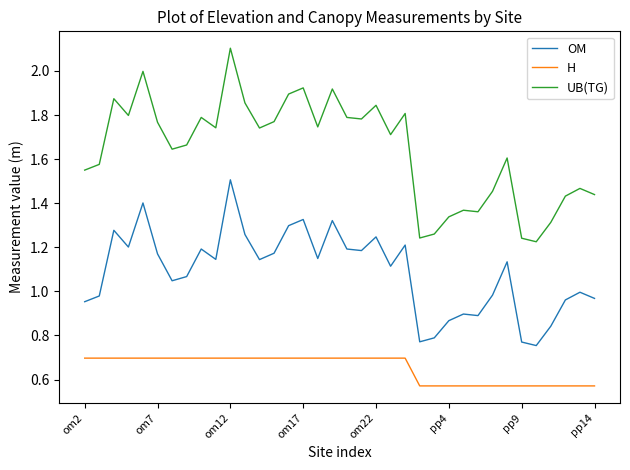

List the series in order of their peak value, highest first.

UB(TG), OM, H